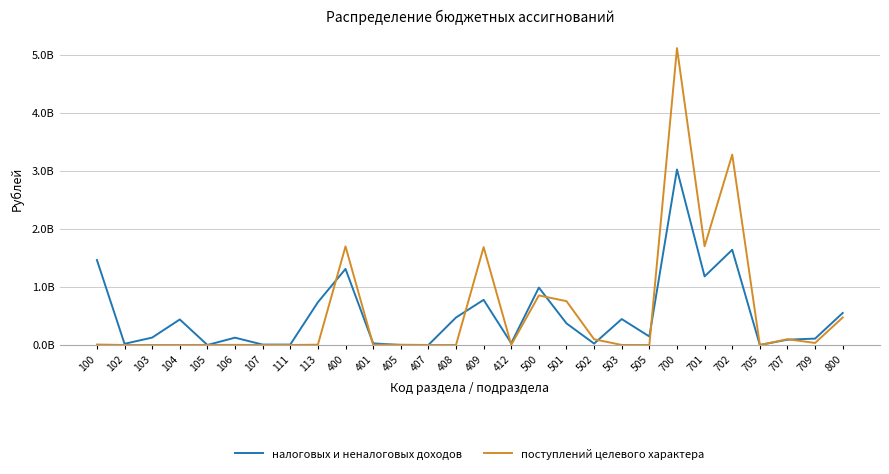

Where is the first local minimum for поступлений целевого характера?

412